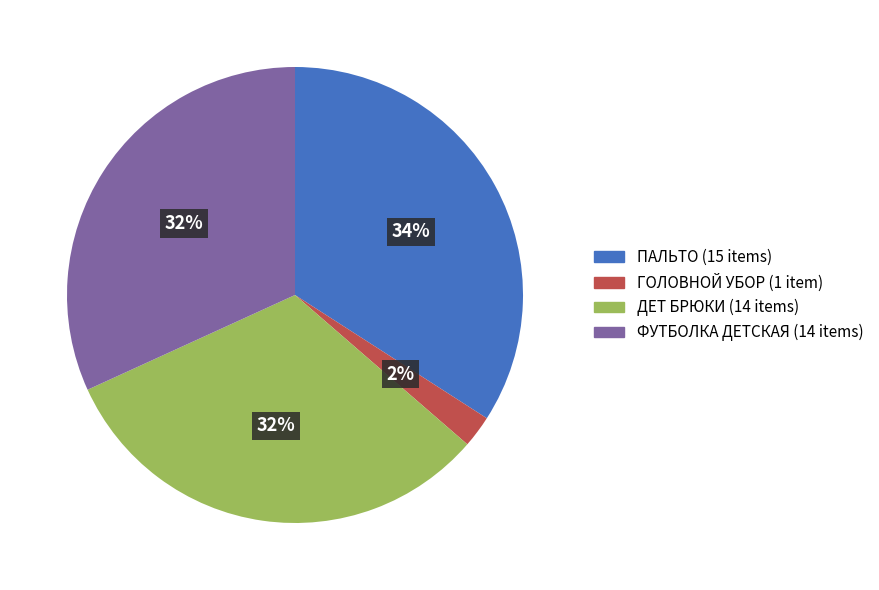

Does any single category account for the majority?

No